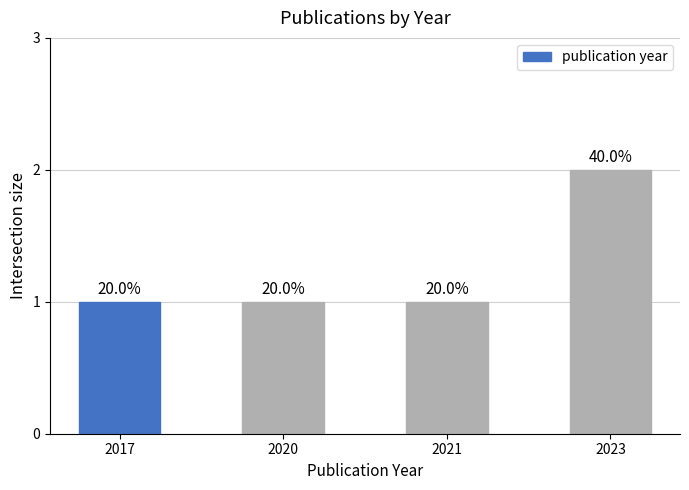

What is the value of the 1st bar from the left?

1